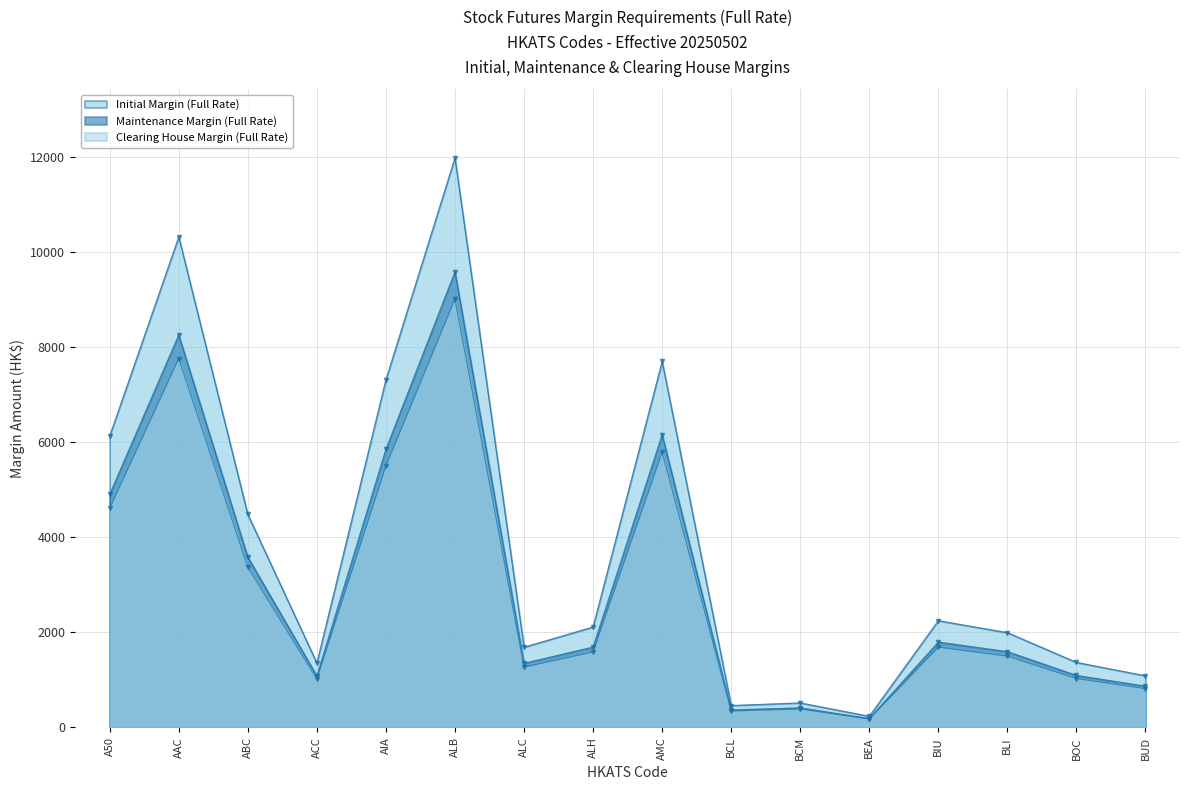

True or false: Initial Margin (Full Rate) and Clearing House Margin (Full Rate) cross at least once.

False